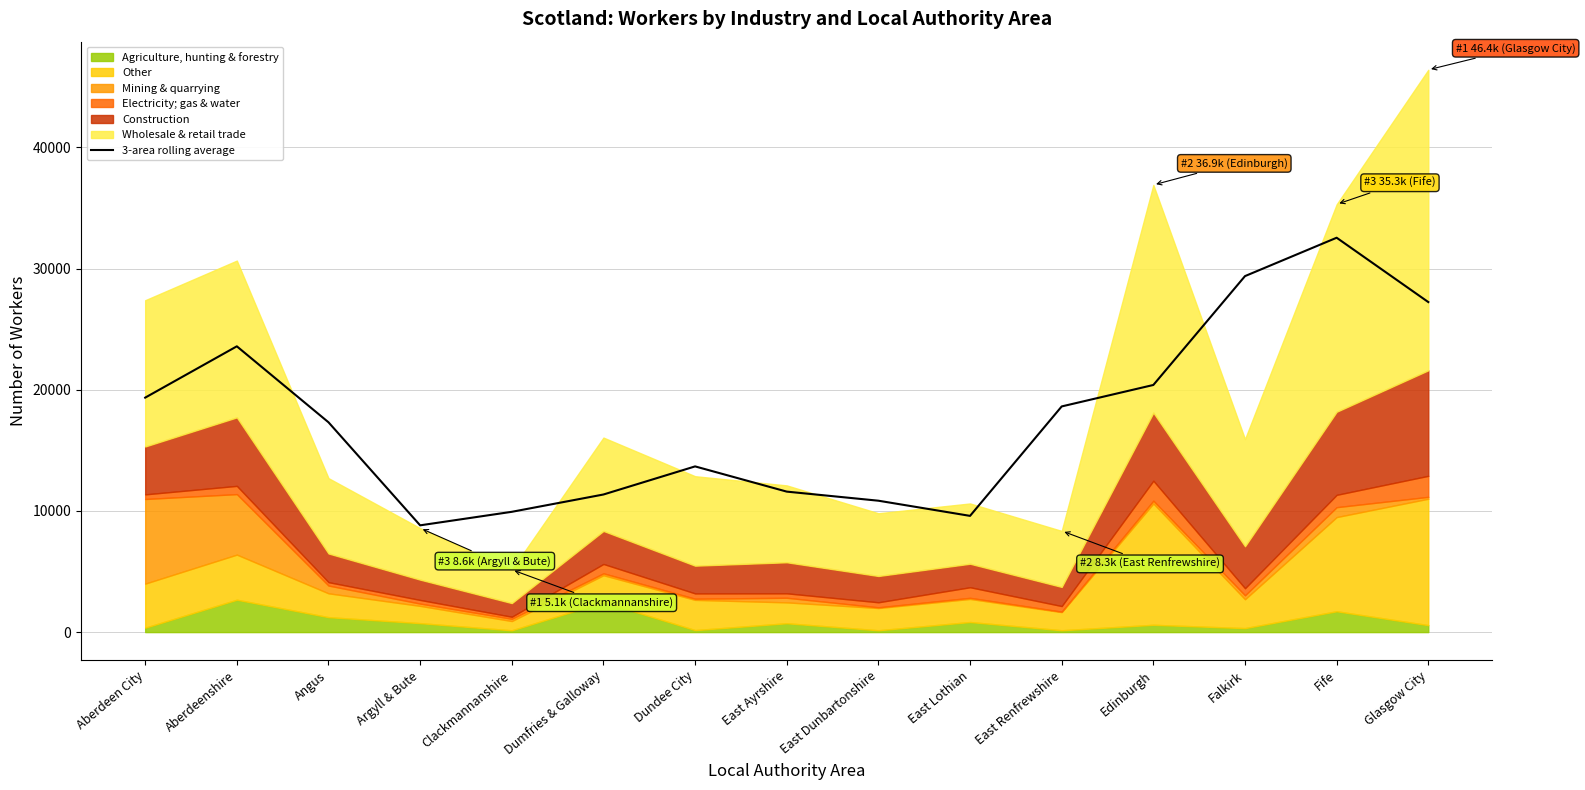

The value at Falkirk is 29375.3. True or false?

True